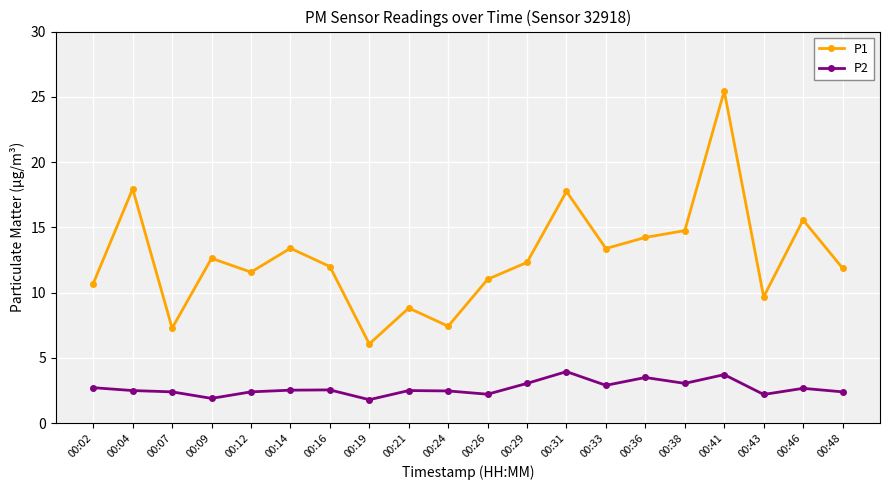

True or false: P1 and P2 intersect in this chart.

False